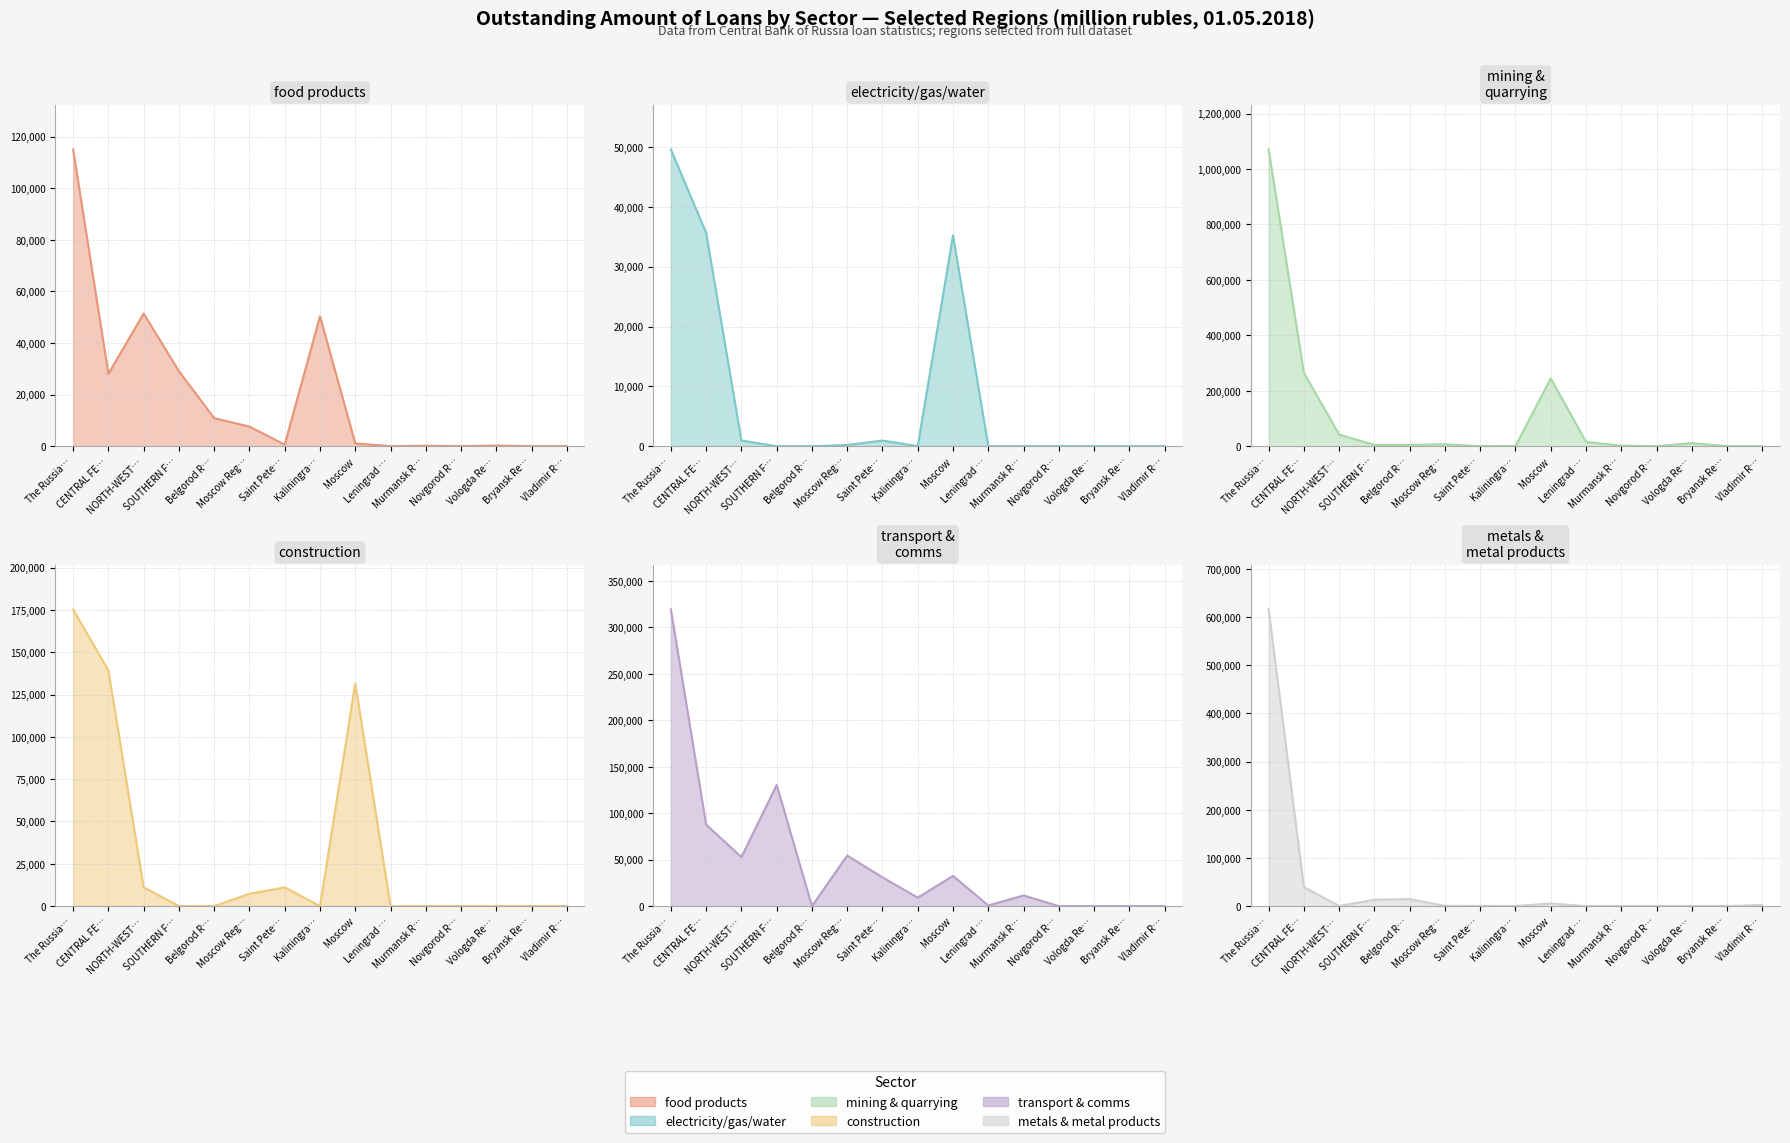

Which label corresponds to the largest value in the chart?

The Russia…